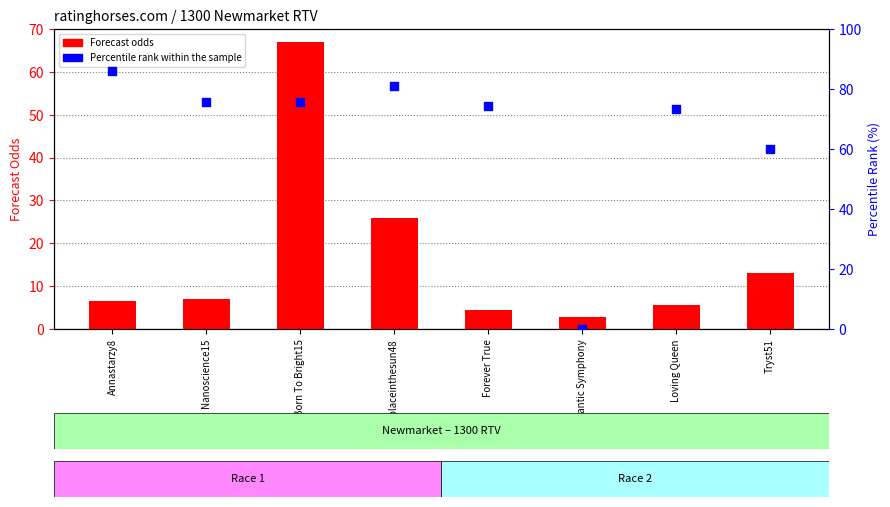

Which series reaches the minimum Y coordinate?

Percentile rank within sample